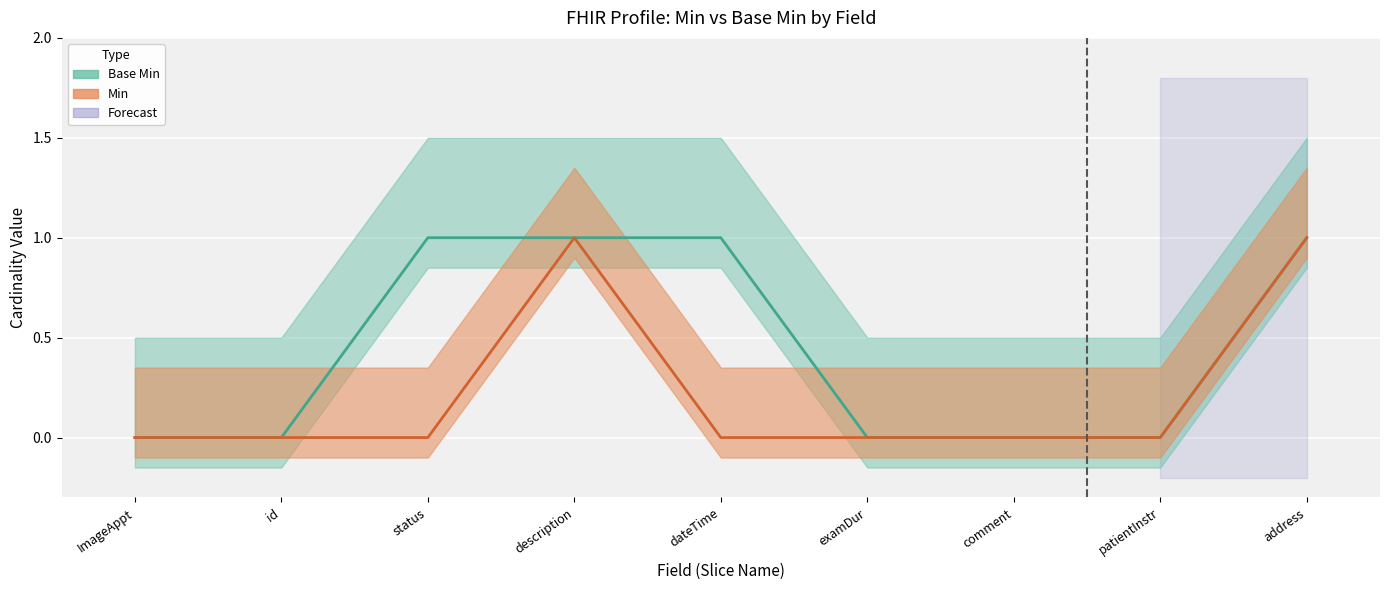

Count the number of categories in the chart.

9